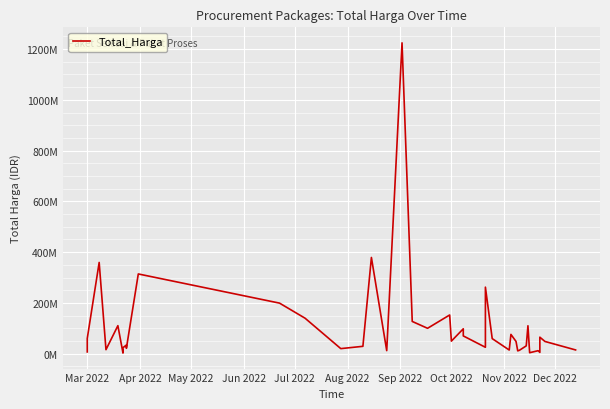

Is it true that the value at Jun 2022 is 8945267?

False